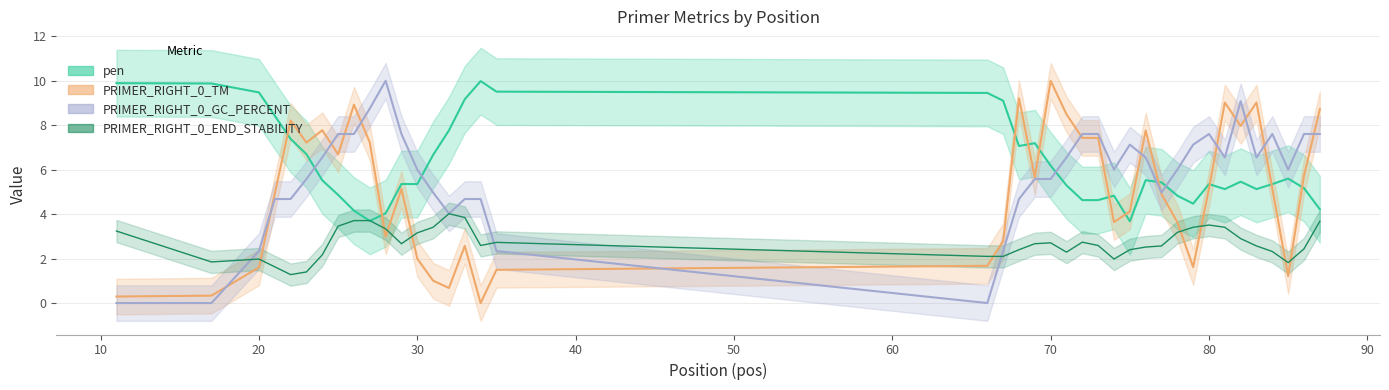

At which category does the chart reach its minimum across all series?

34